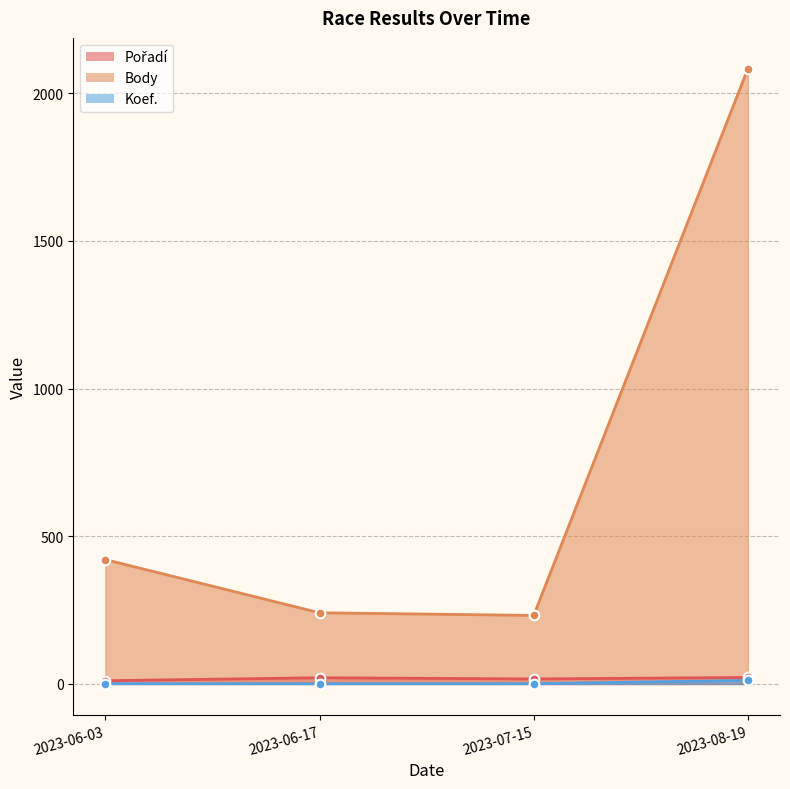

What is the difference between the second highest and minimum values in the Body series?

189